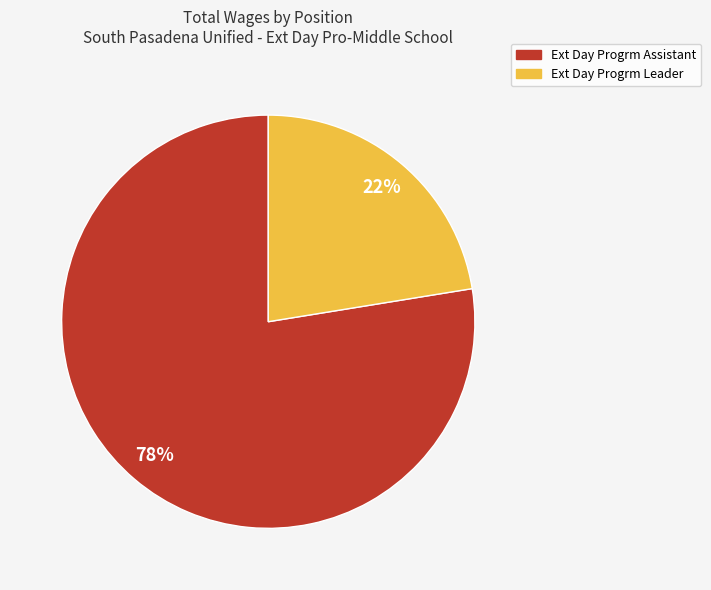

What is the smallest slice in the pie chart?

Ext Day Progrm Leader